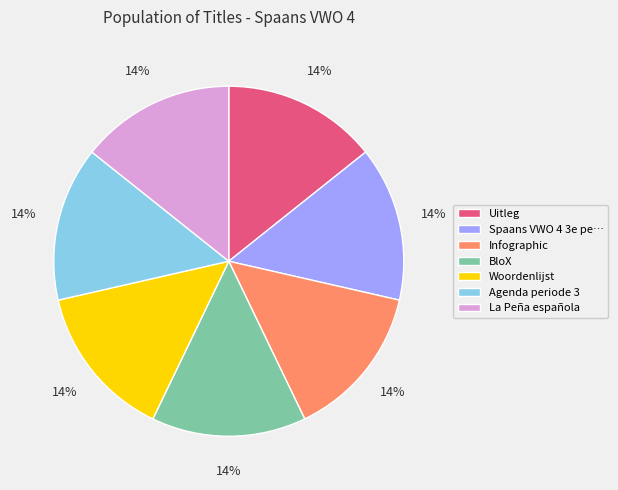

To the nearest percent, what is the combined percentage of BloX and Spaans VWO 4 3e pe…?

29%